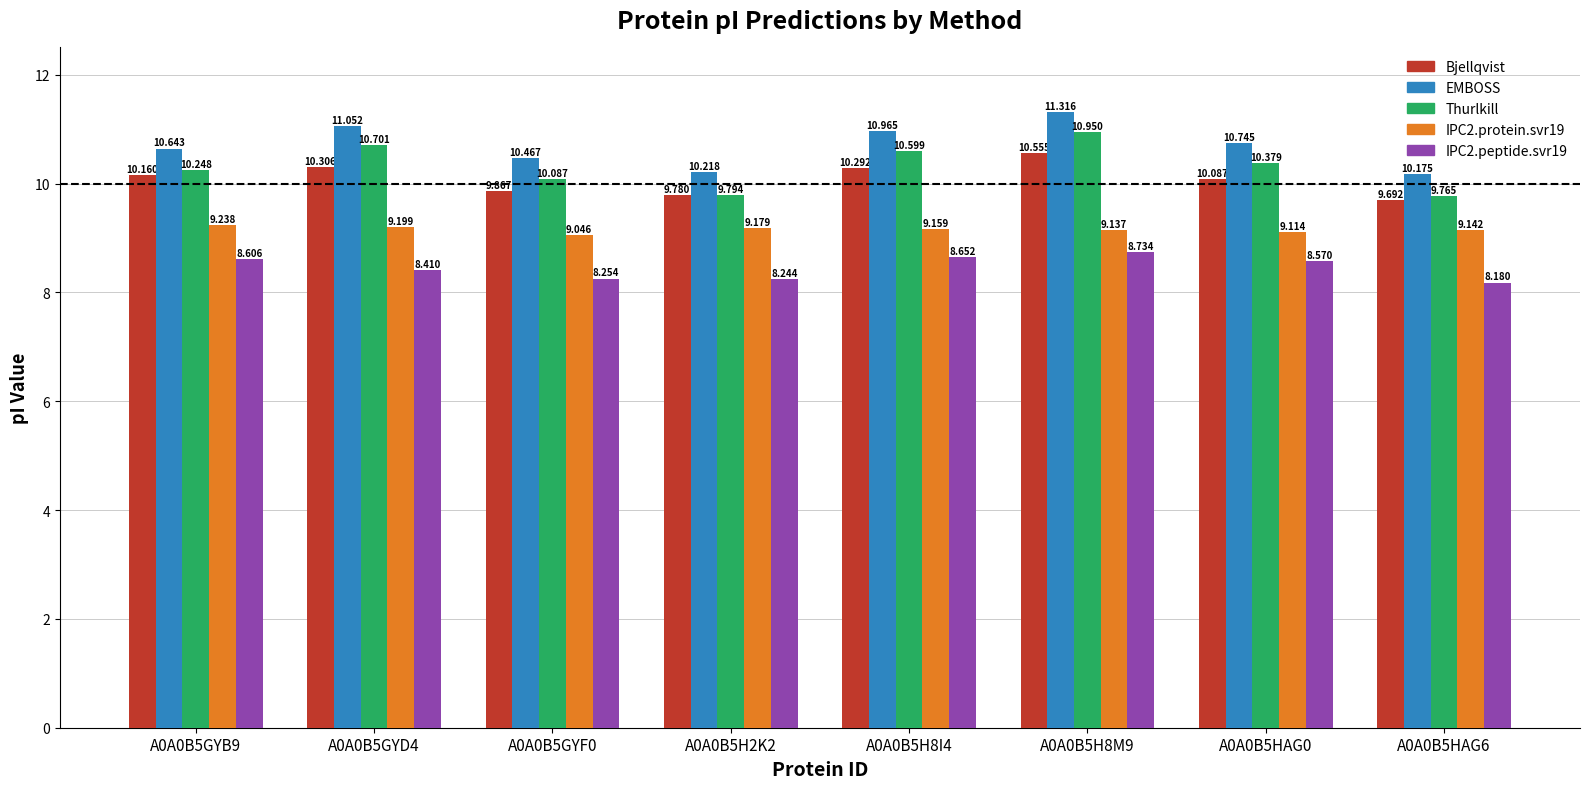

How many bars are there in each group?

5